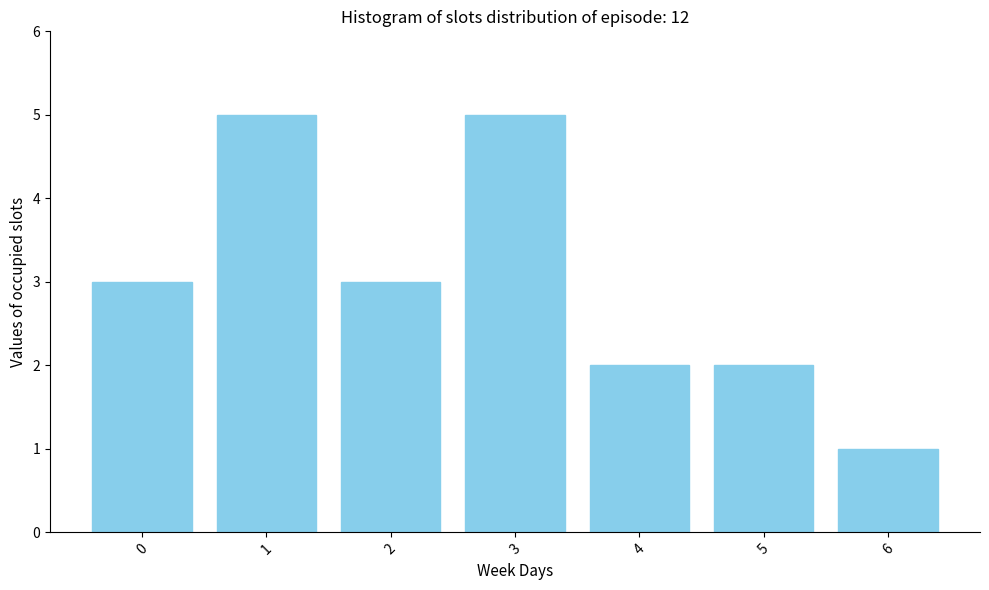

Reading left to right, extract all data points from this chart.

3	5	3	5	2	2	1